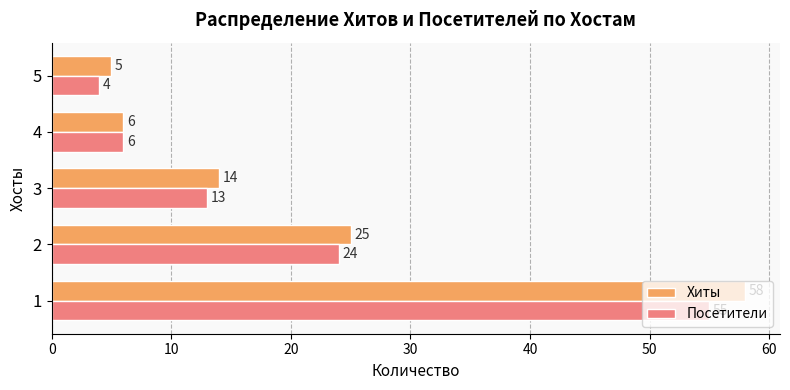

At how many categories does at least one series exceed 10?

3